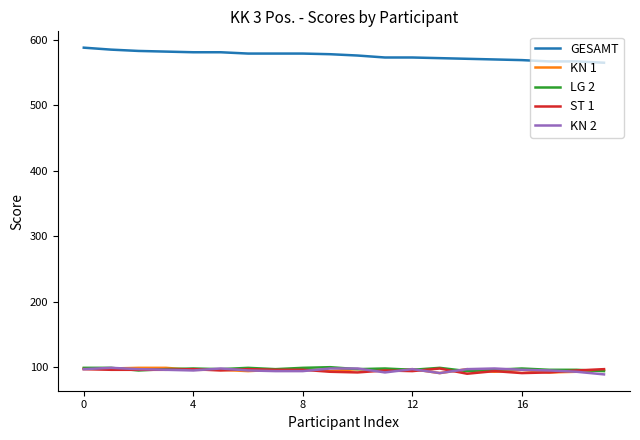

Which series has the largest total across all categories?

GESAMT